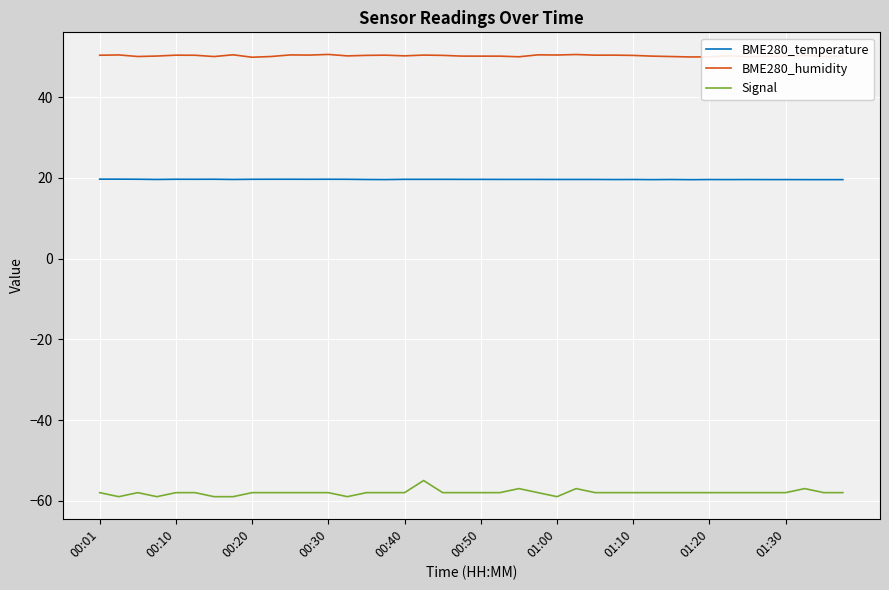

What is the lowest value of the Signal series?

-59.0